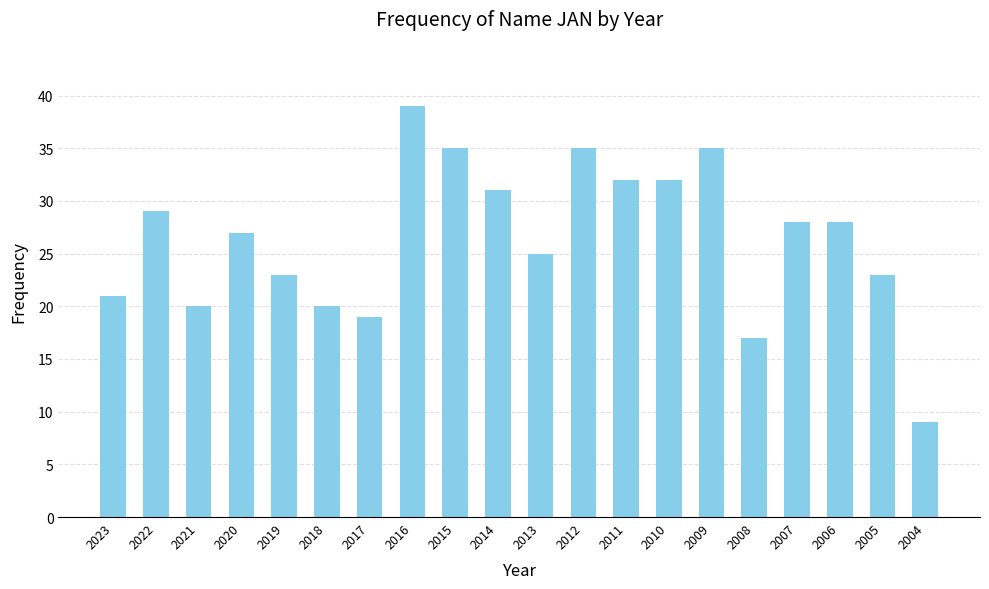

What is the sum of all values?

528